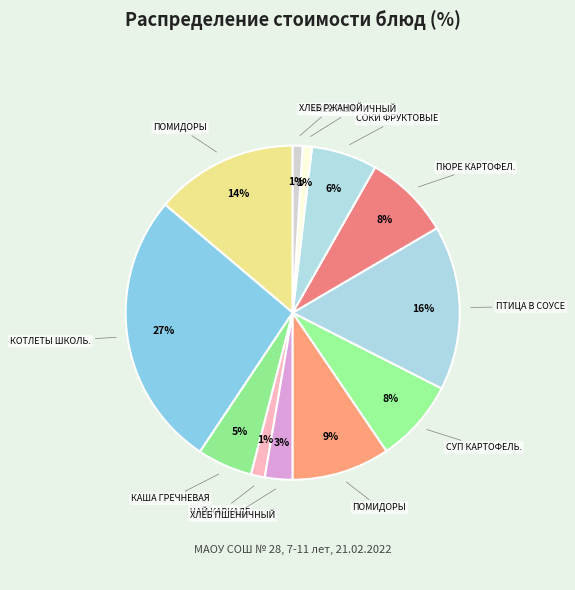

What is the largest slice in the pie chart?

КОТЛЕТЫ ШКОЛЬНЫЕ